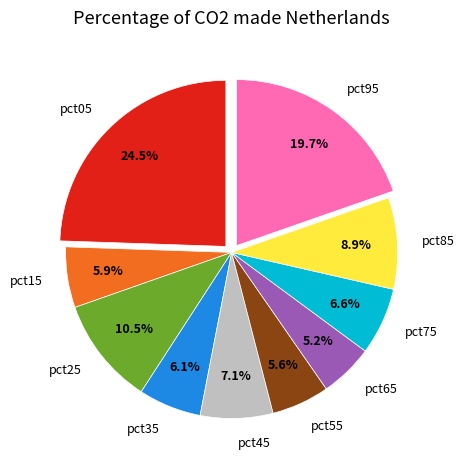

Is there a majority slice in this chart?

No